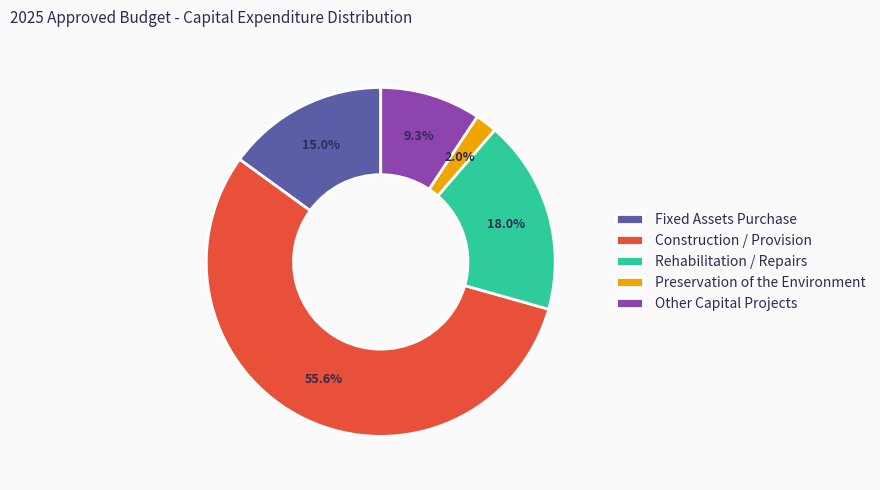

To the nearest percent, what is the difference between the Construction / Provision and Other Capital Projects slice percentages?

46%